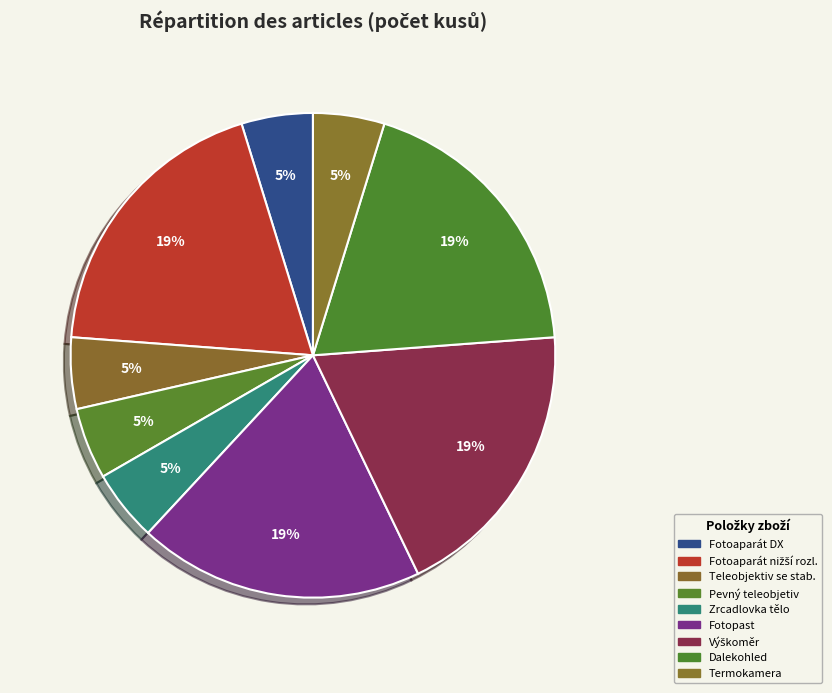

Does any single category account for the majority?

No